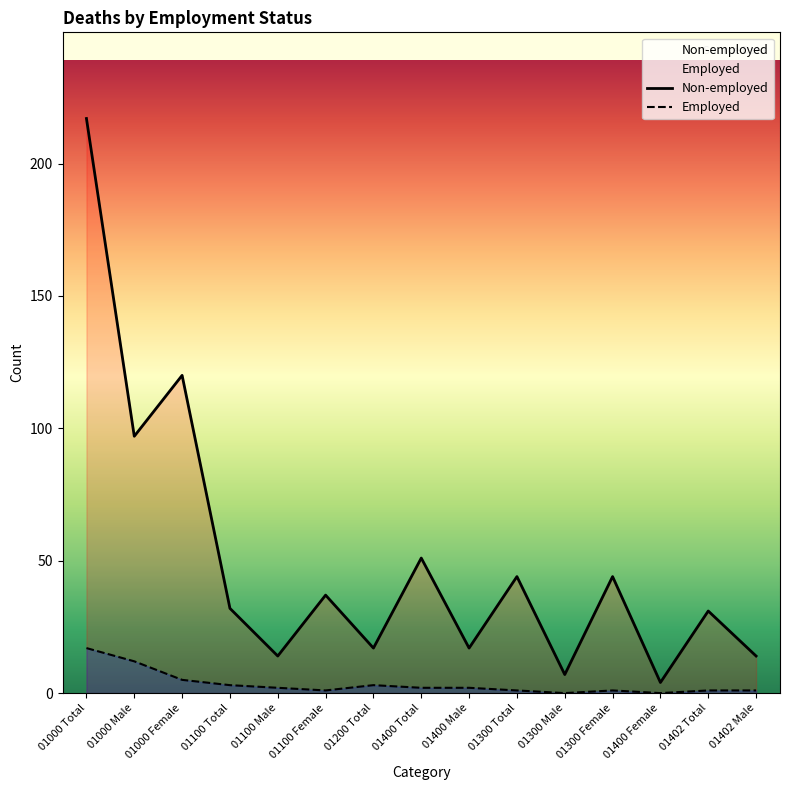

How many lines are shown in the chart?

2